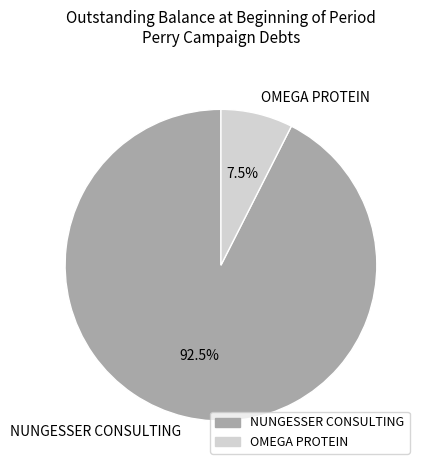

What percentage do OMEGA PROTEIN and NUNGESSER CONSULTING together represent?

100.0%